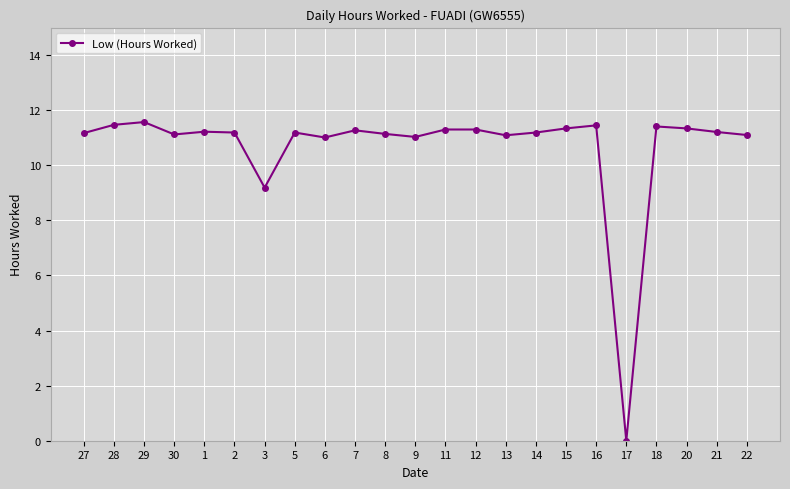

The value at 6 is 5.6. True or false?

False